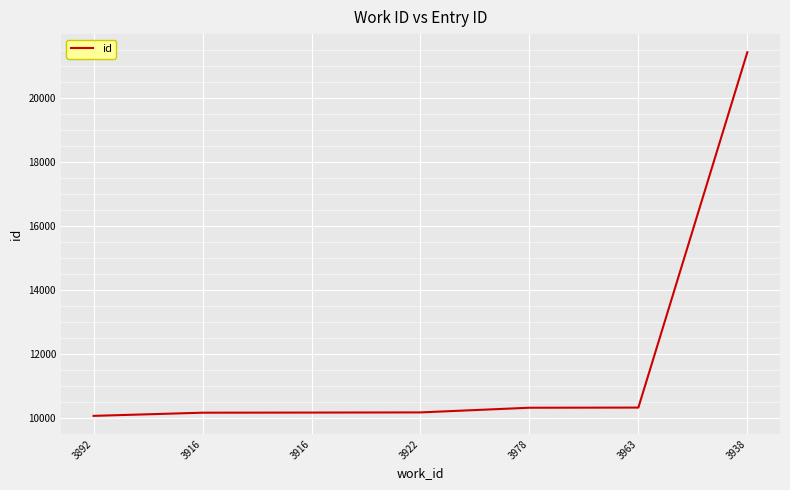

Rank the categories by value from lowest to highest.

3892, 3916, 3916, 3922, 3978, 3963, 3938